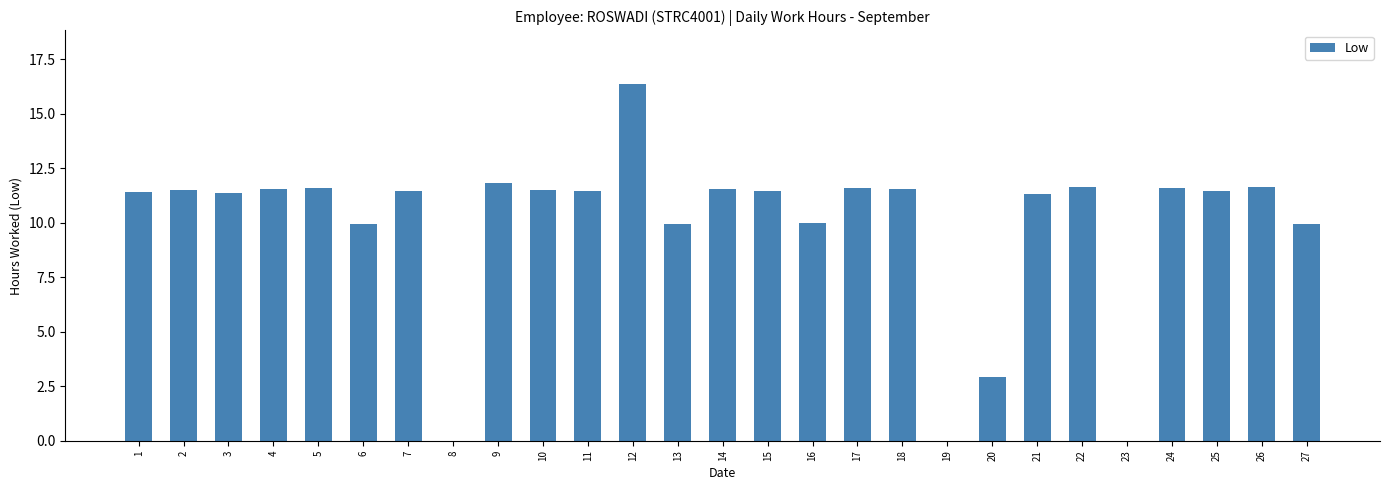

What is the average value?

9.9